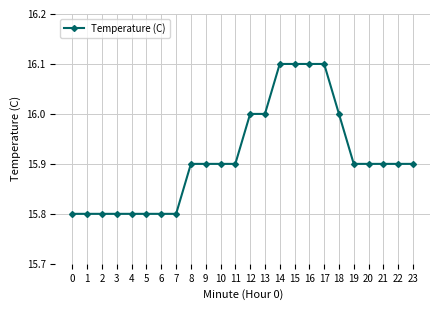

What is the difference between the maximum and minimum values?

0.3